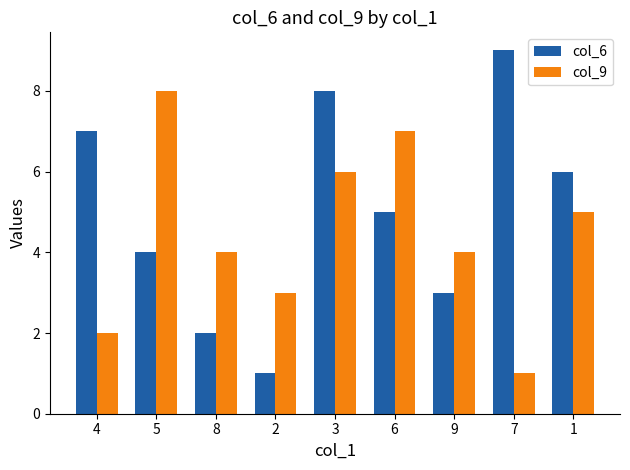

What is the total value across all series at 4?

9